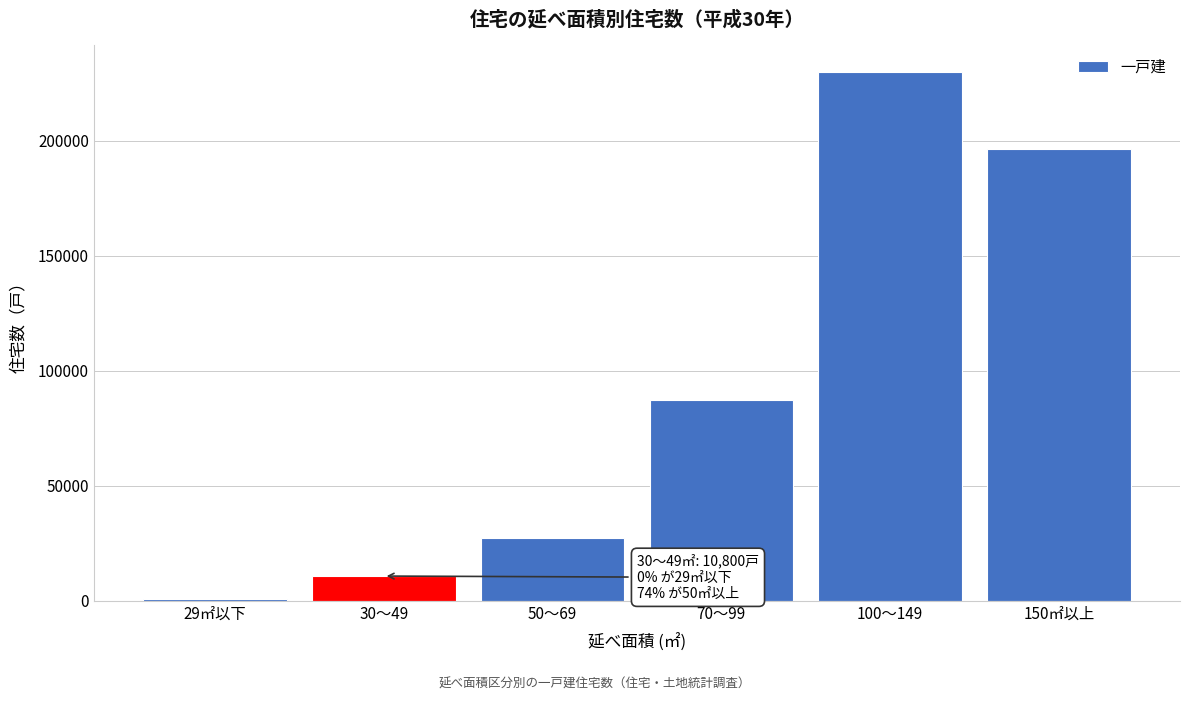

Reading left to right, list all the values displayed in this chart.

29㎡以下=900	30～49=10800	50～69=27200	70～99=87400	100～149=230100	150㎡以上=196700